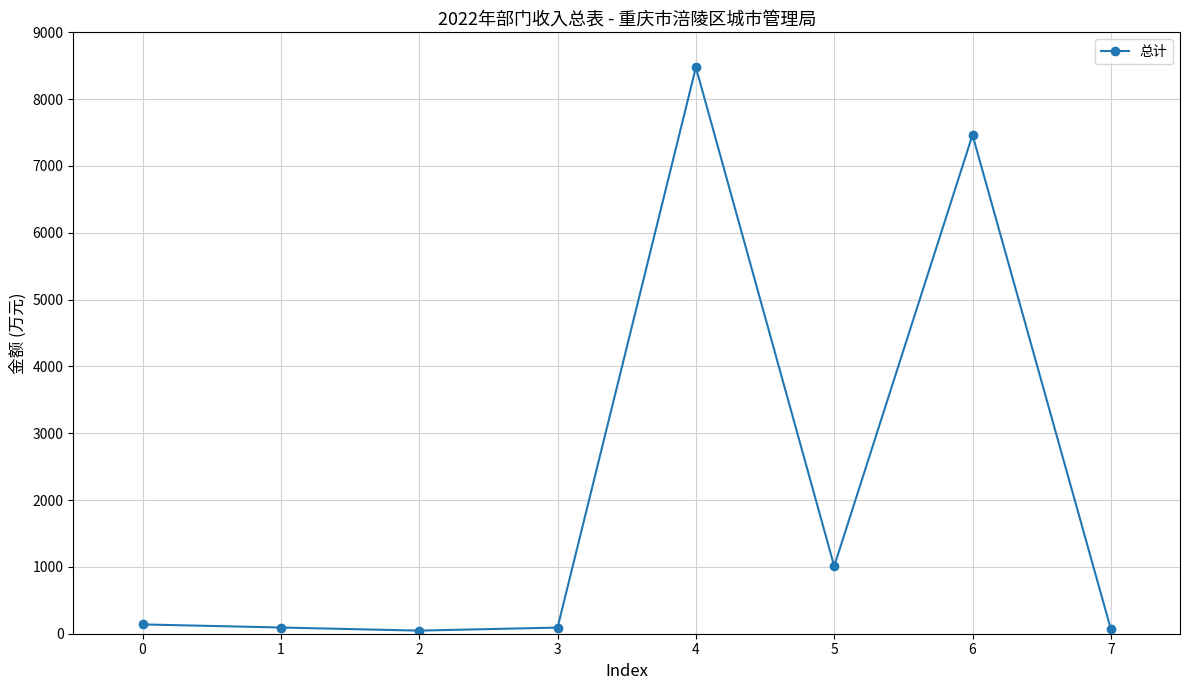

True or false: there are more than 1 points higher than both neighbors.

True